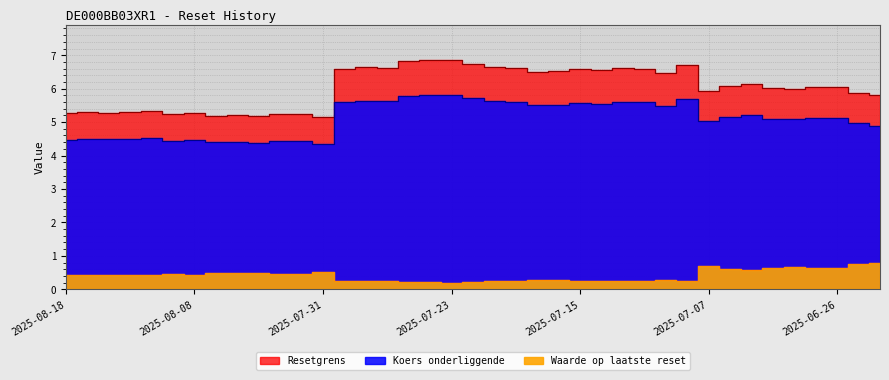

True or false: Resetgrens and Waarde op laatste reset intersect in this chart.

False